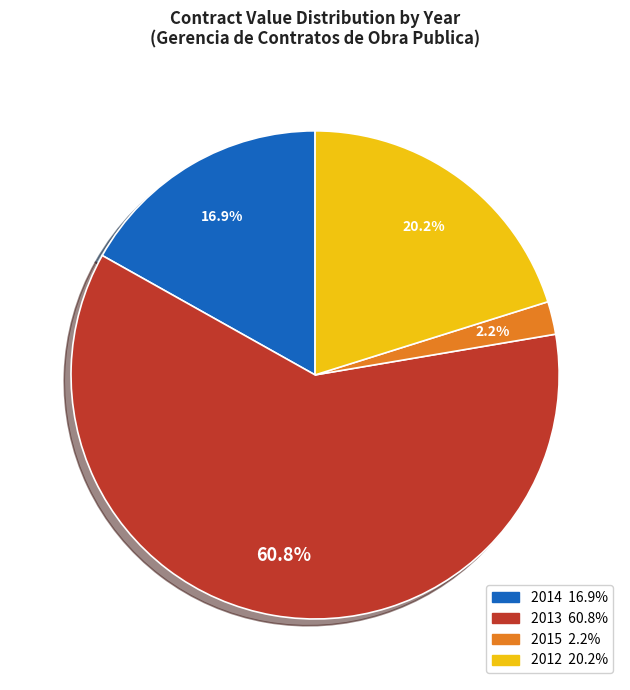

Does any single category account for the majority?

Yes